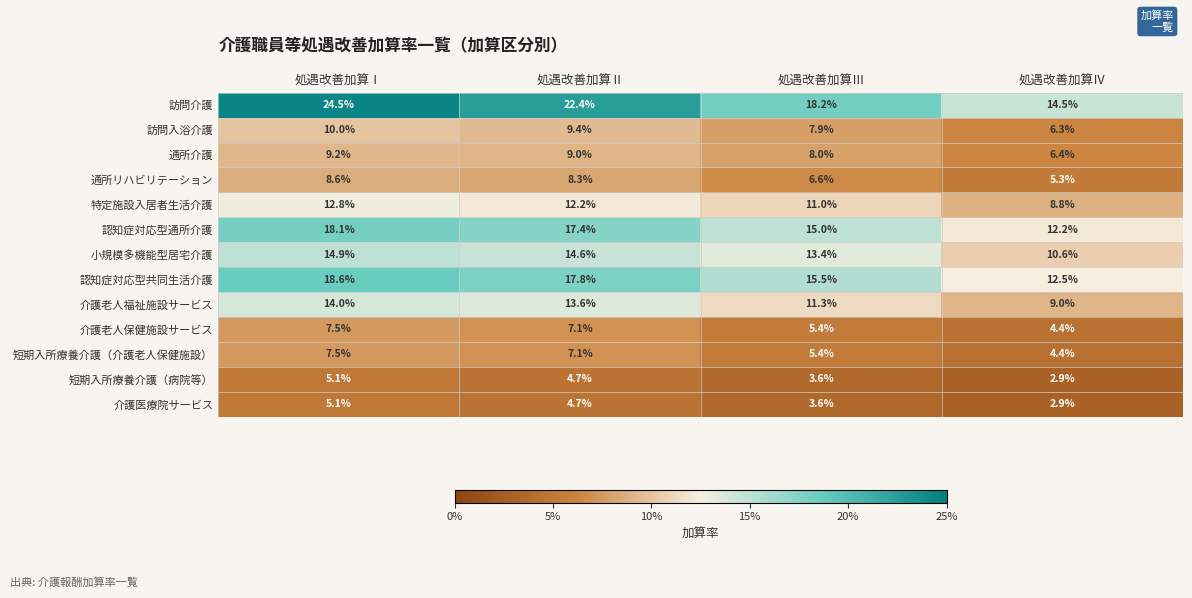

Which series has the largest total across all categories?

訪問介護